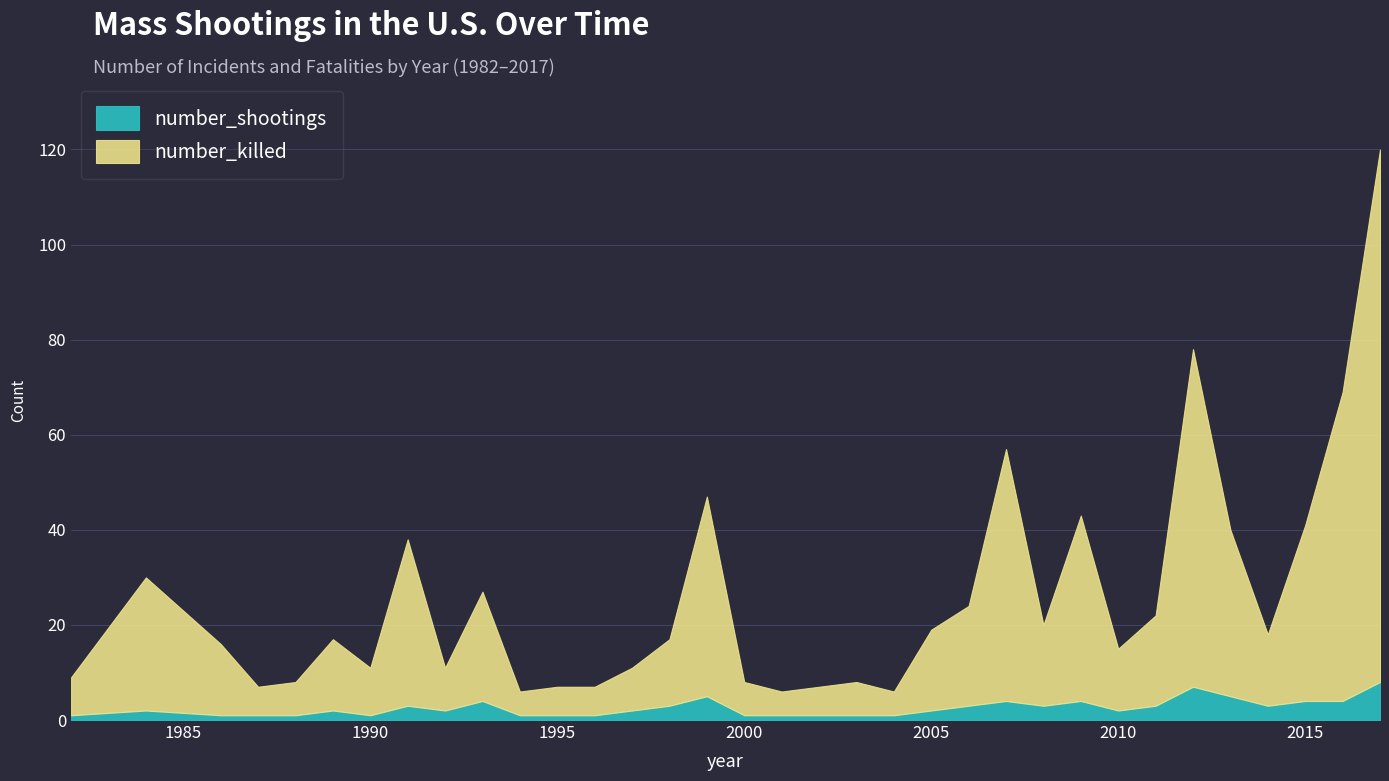

Reading right to left, what are all the values shown in this chart?

number_killed: 2017=112	2016=65	2015=37	2014=15	2013=35	2012=71	2011=19	2010=13	2009=39	2008=17	2007=53	2006=21	2005=17	2004=5	2003=7	2001=5	2000=7	1999=42	1998=14	1997=9	1996=6	1995=6	1994=5	1993=23	1992=9	1991=35	1990=10	1989=15	1988=7	1987=6	1986=15	1984=28	1982=8
number_shootings: 2017=8	2016=4	2015=4	2014=3	2013=5	2012=7	2011=3	2010=2	2009=4	2008=3	2007=4	2006=3	2005=2	2004=1	2003=1	2001=1	2000=1	1999=5	1998=3	1997=2	1996=1	1995=1	1994=1	1993=4	1992=2	1991=3	1990=1	1989=2	1988=1	1987=1	1986=1	1984=2	1982=1